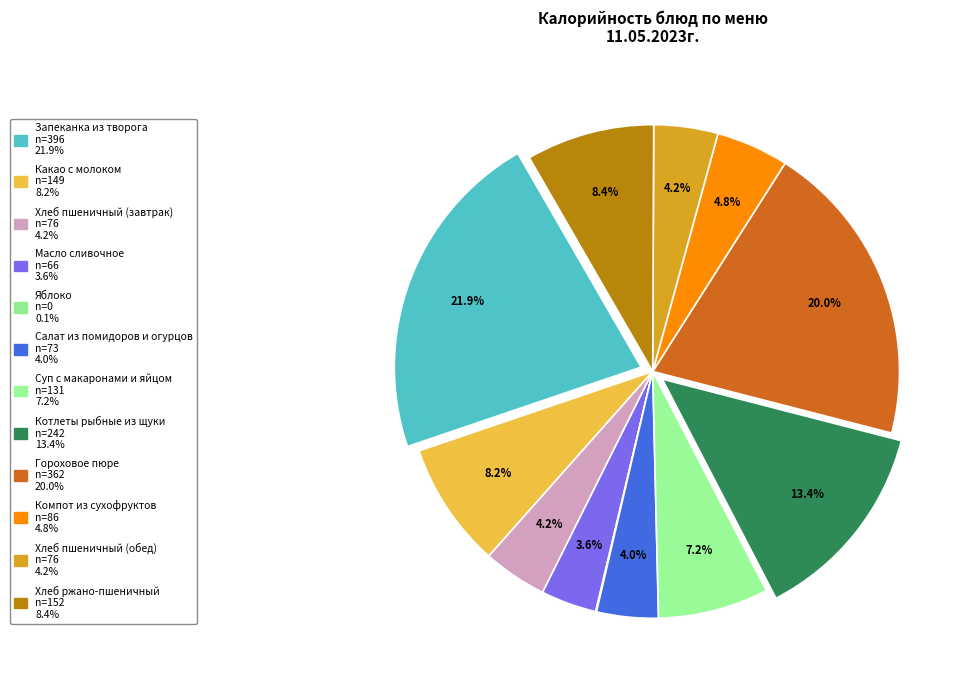

What percentage is the Масло сливочное slice, to the nearest percent?

4%